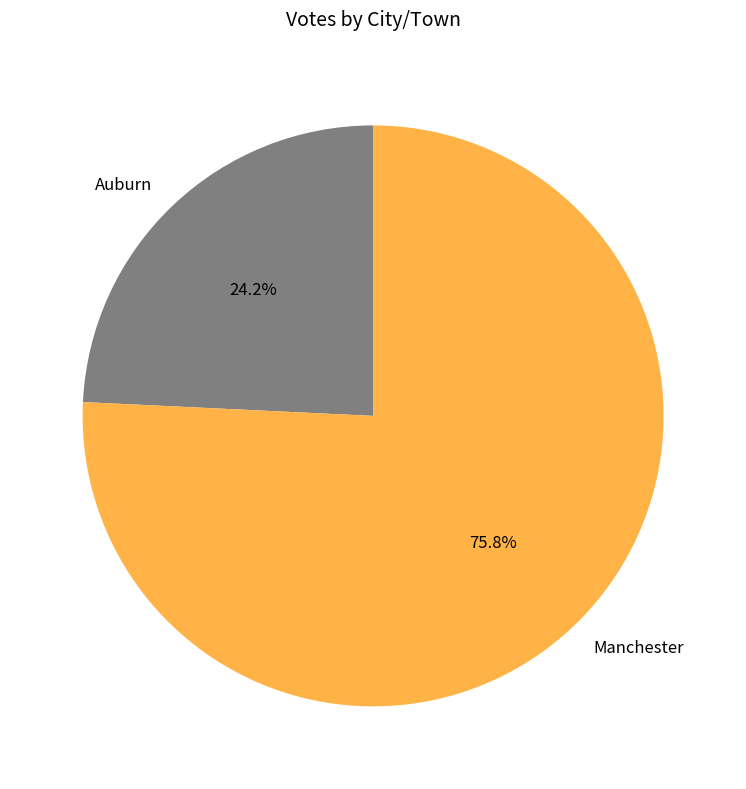

Combined, what portion of the pie is Manchester and Auburn?

100.0%